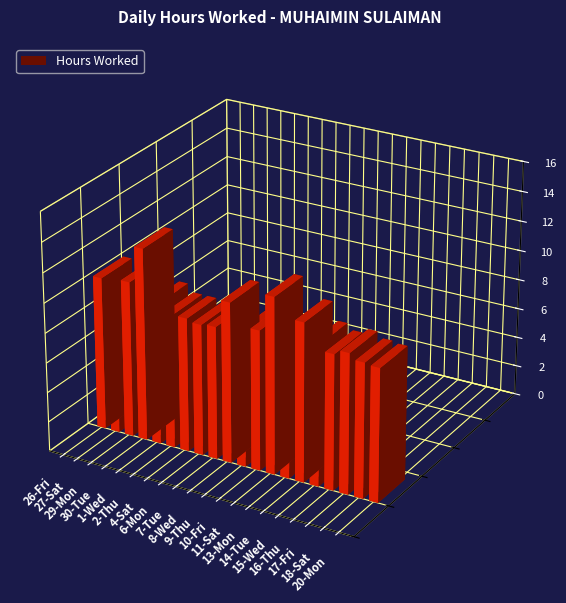

Between 14-Tue and 7-Tue, which is larger?

14-Tue